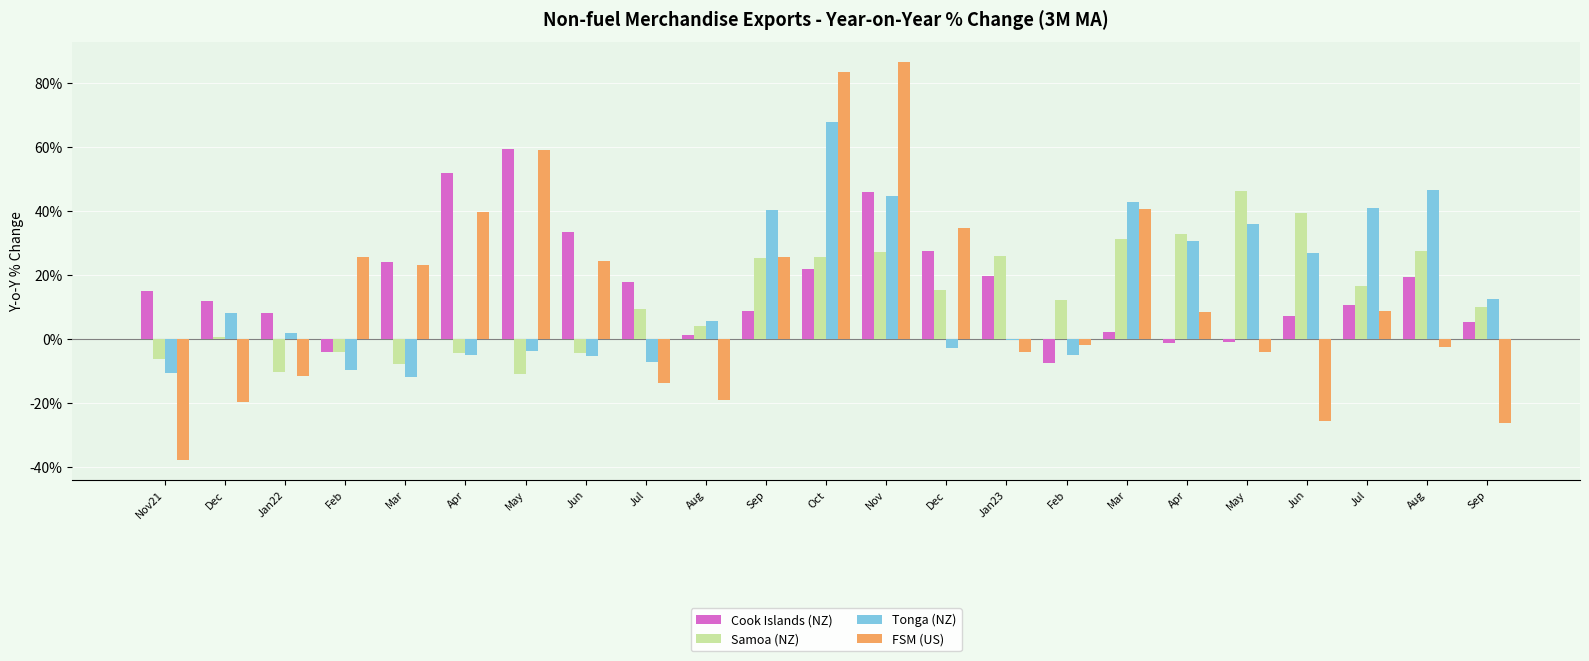

Are the bars horizontal?

No